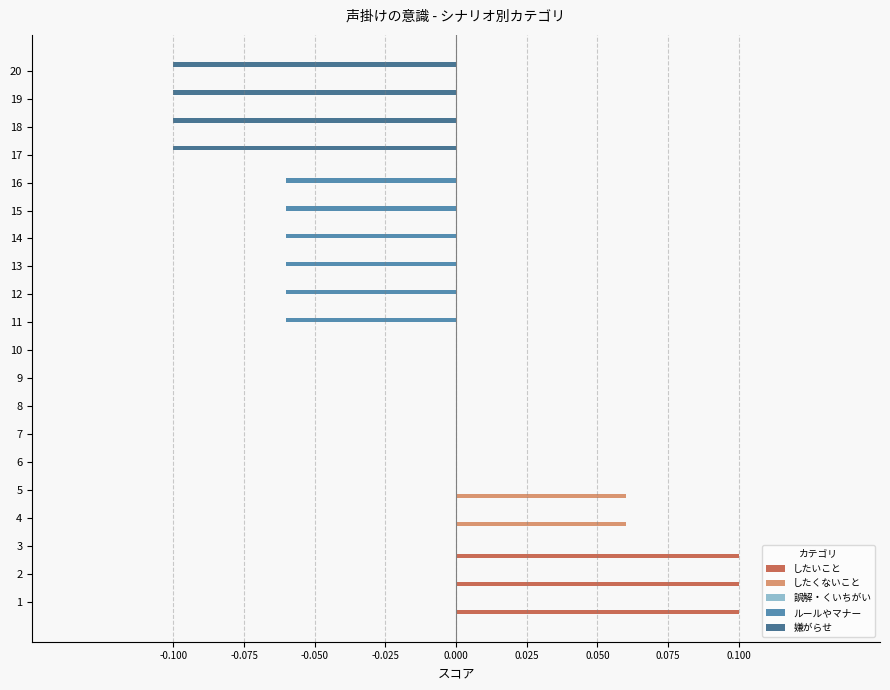

Is the value of ルールやマナー at 14 greater than the value of したくないこと at 10?

No